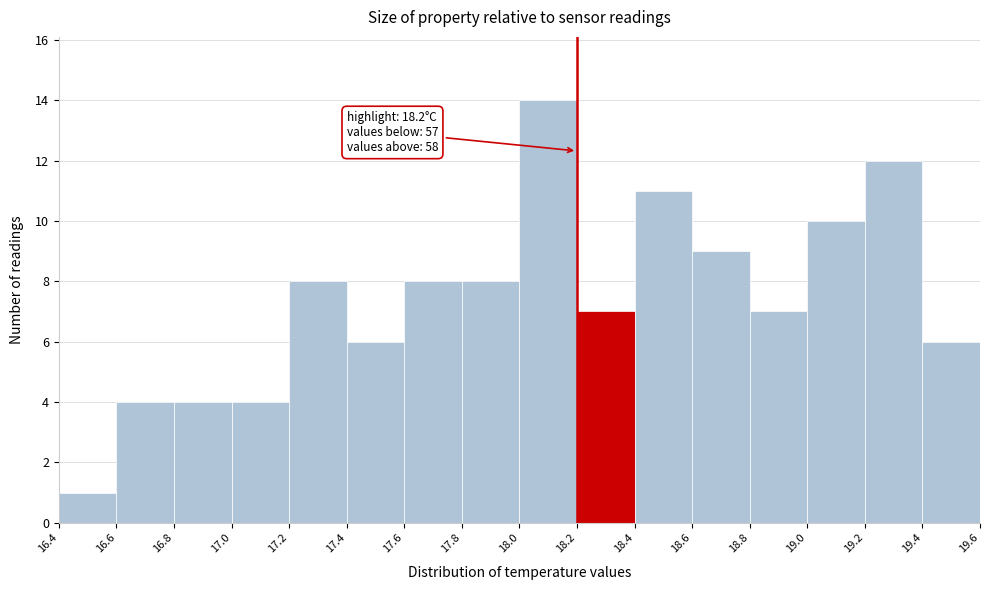

Which range on the x-axis has the tallest bar?

18.0 to 18.2